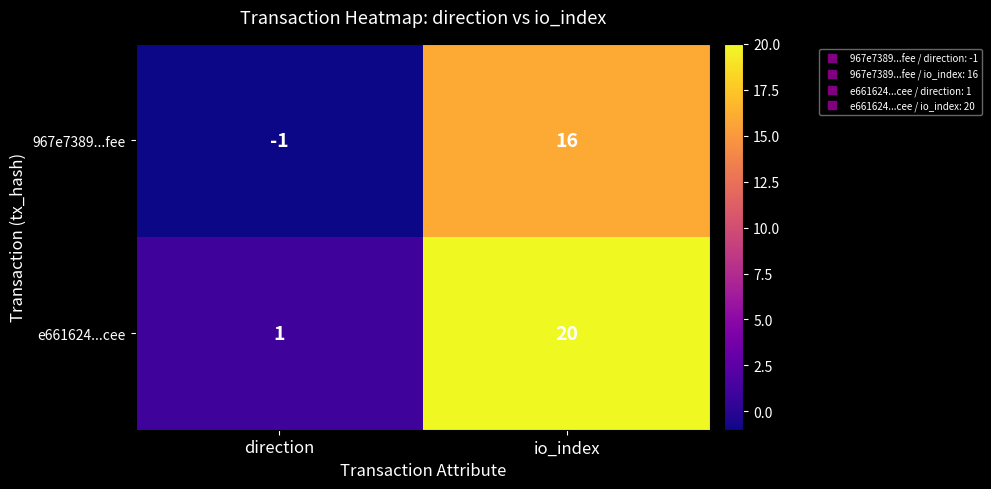

What is the sum of all e661624...cee values?

21